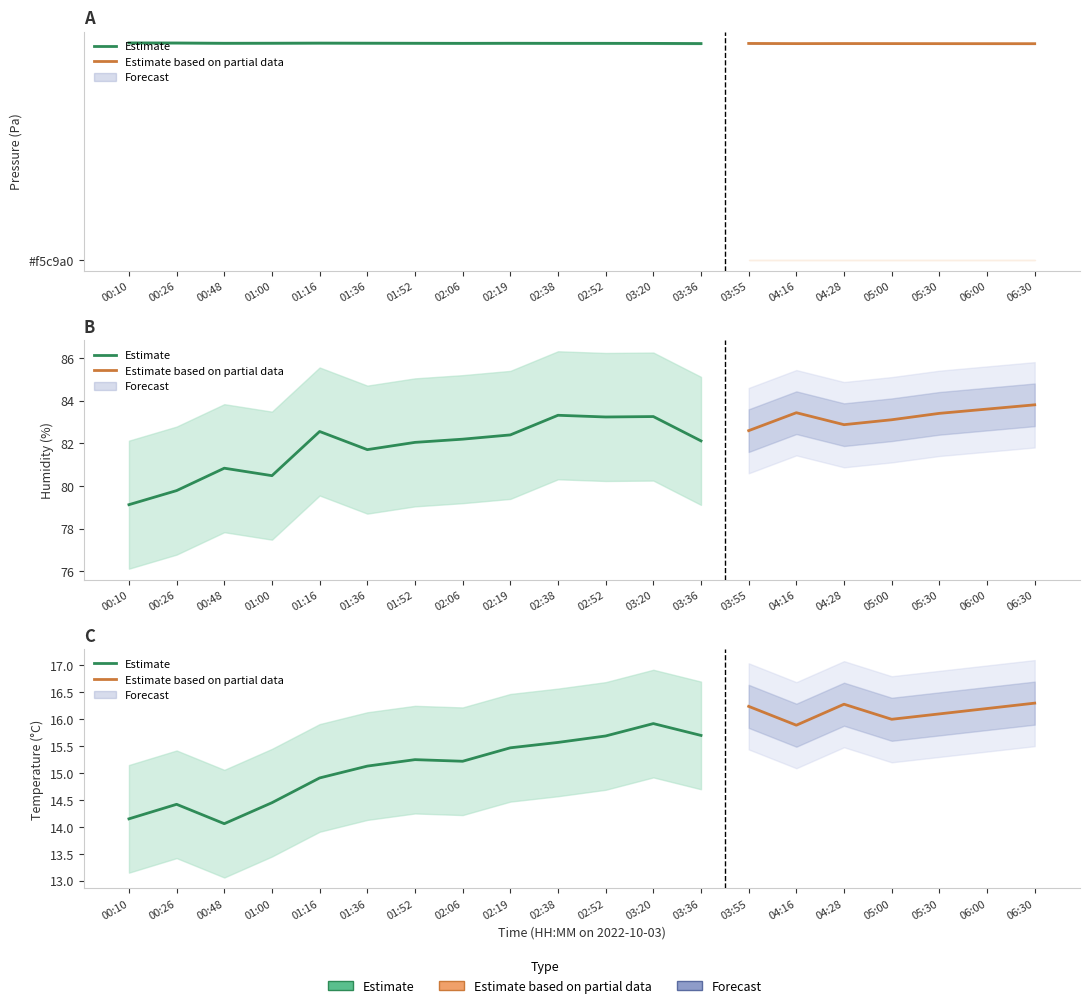

Count the number of data series in this chart.

3